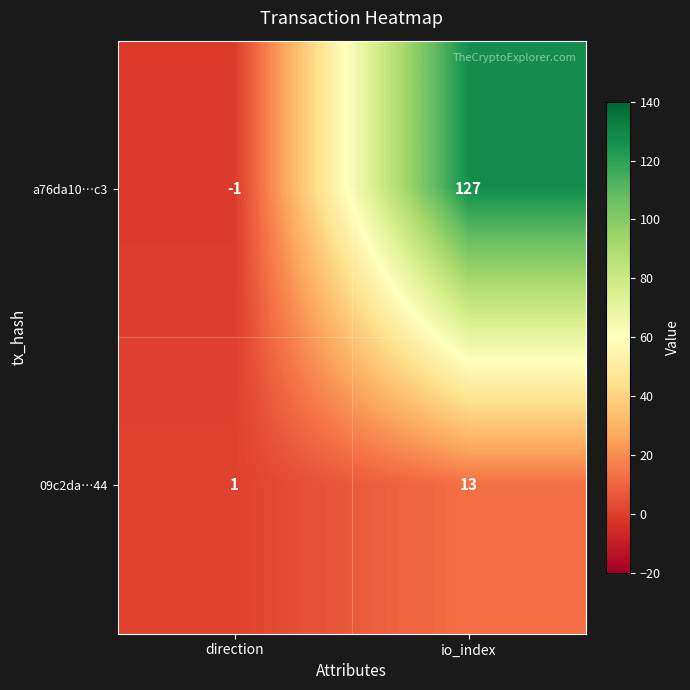

Which series has the largest total across all categories?

a76da10…c3